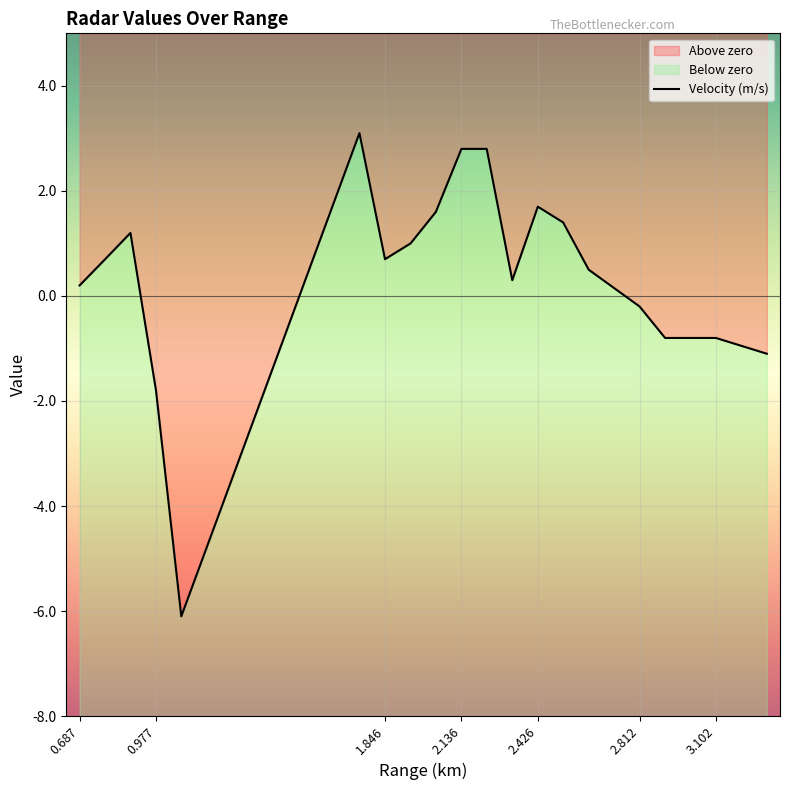

Which has a higher value, 2.039 or 0.977?

2.039